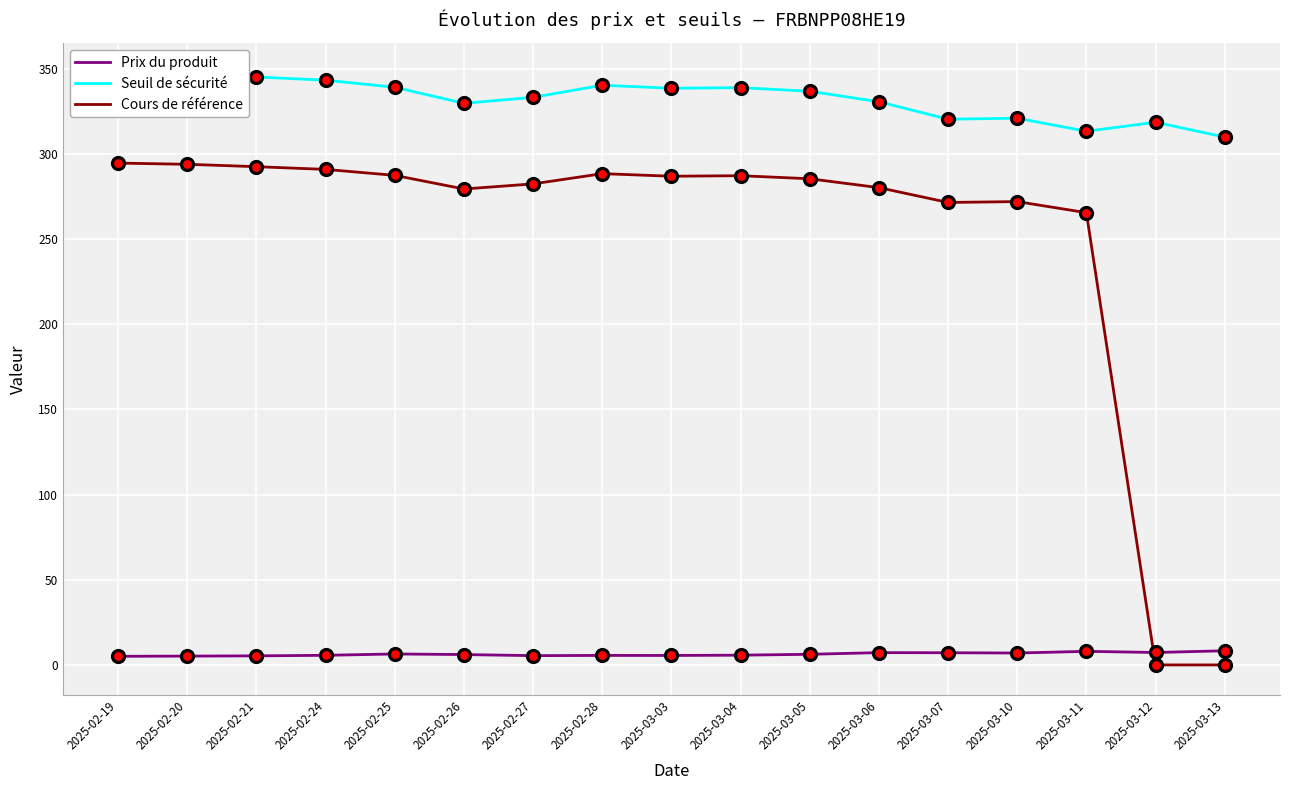

What is the total value across all series at 2025-02-21?

643.0